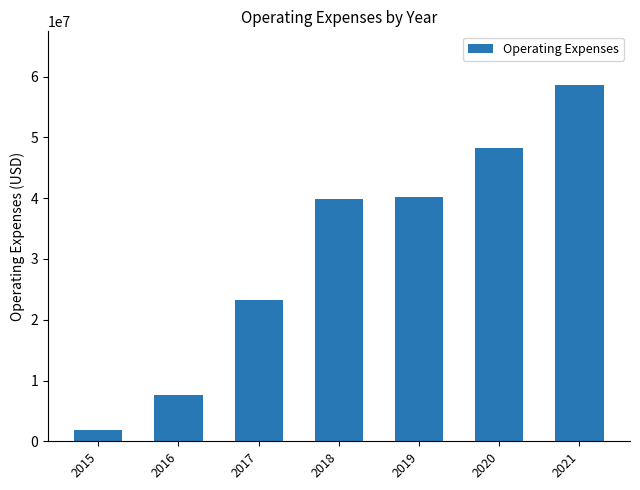

Is it true that the value at 2019 is 64171258?

False